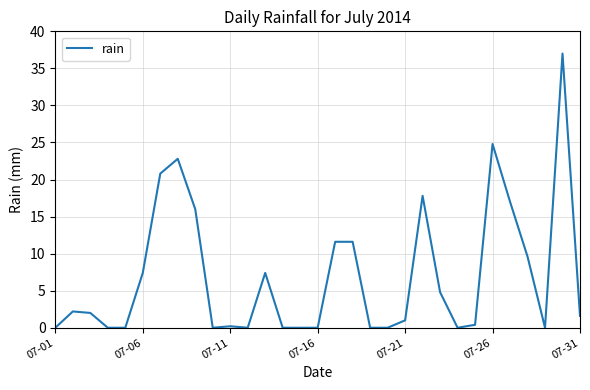

Is this an area chart (filled region under the line)?

No